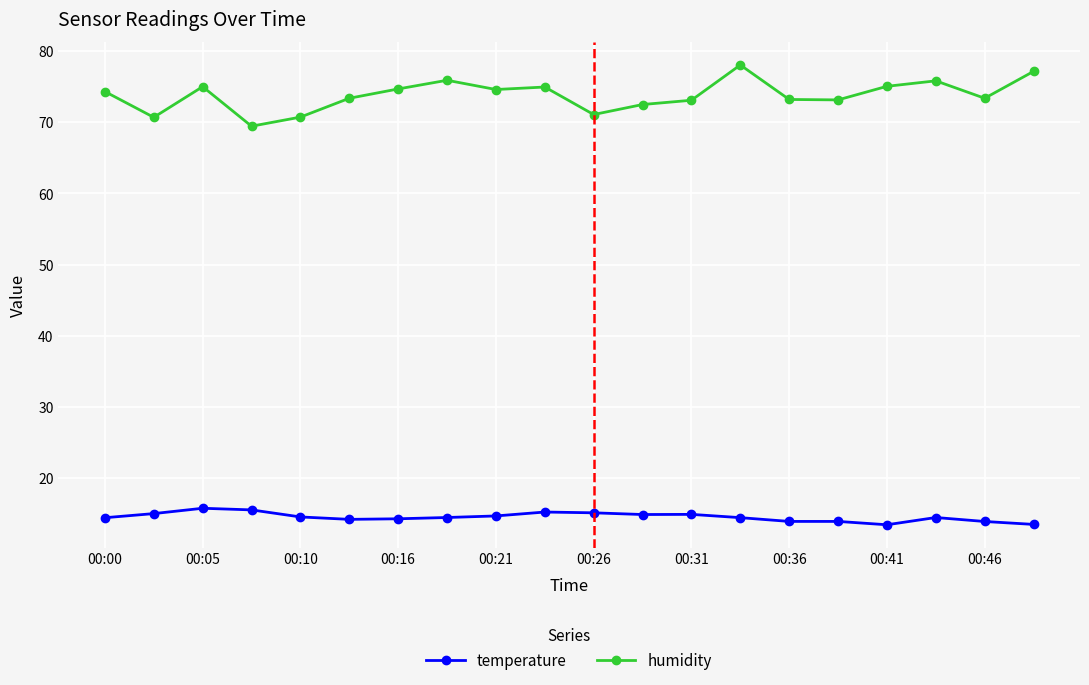

What is the value of the humidity point at the 7th from the left?

74.7